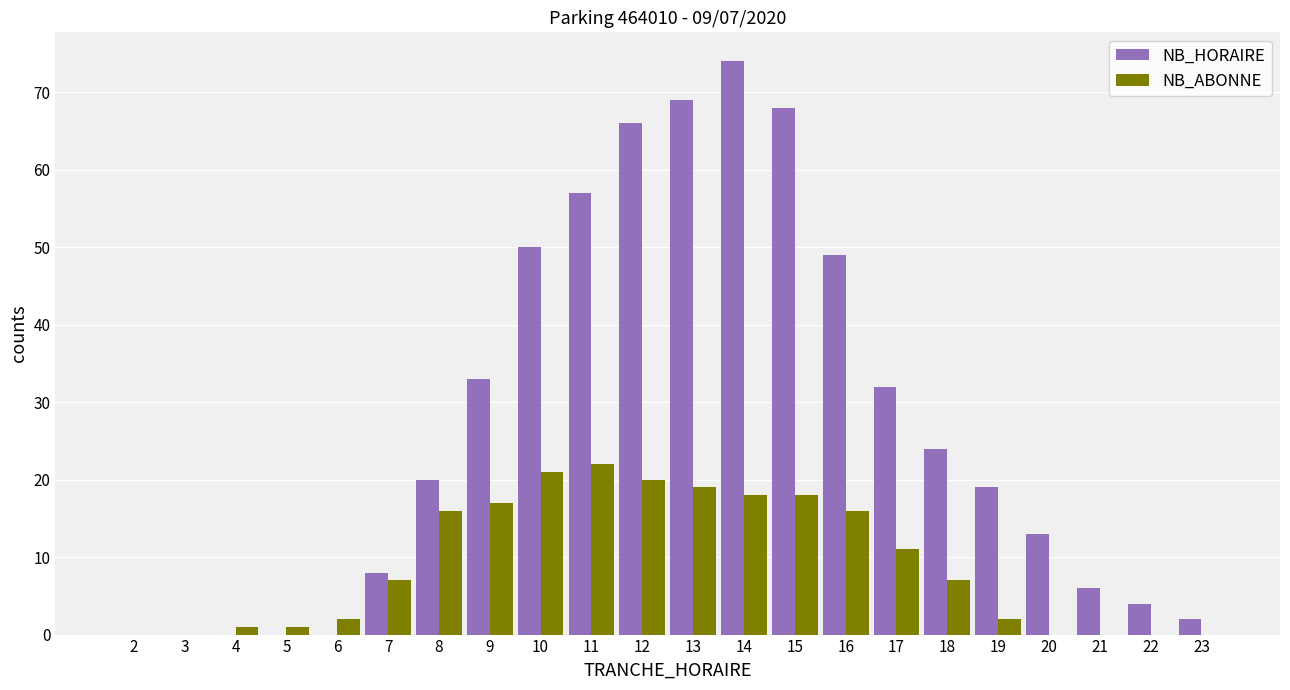

What is the difference between the NB_HORAIRE values at 14 and 5?

74